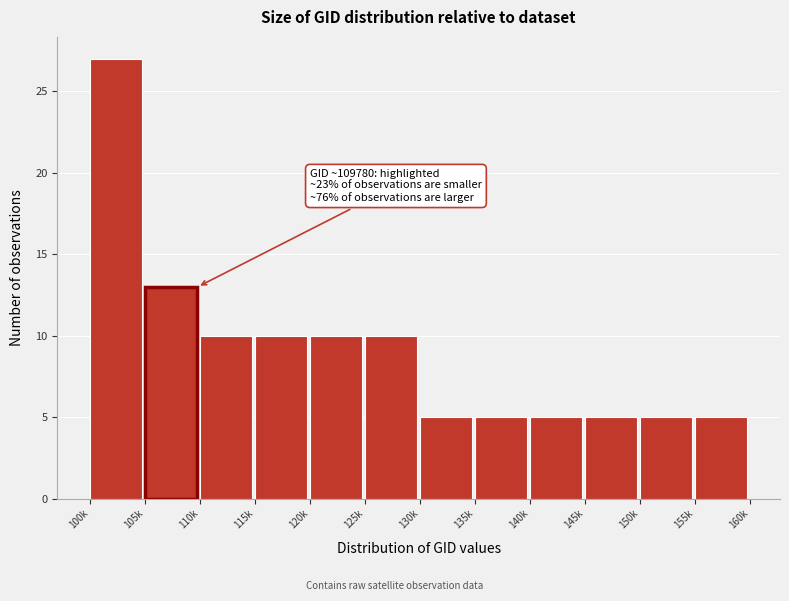

Reading right to left, what are all the values shown in this chart?

155k=5	150k=5	145k=5	140k=5	135k=5	130k=5	125k=10	120k=10	115k=10	110k=10	105k=13	100k=27